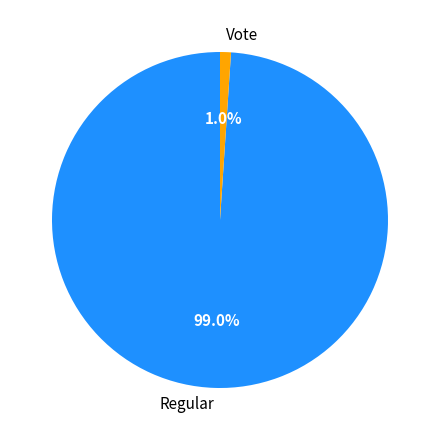

True or false: Vote accounts for 1% of the total.

True